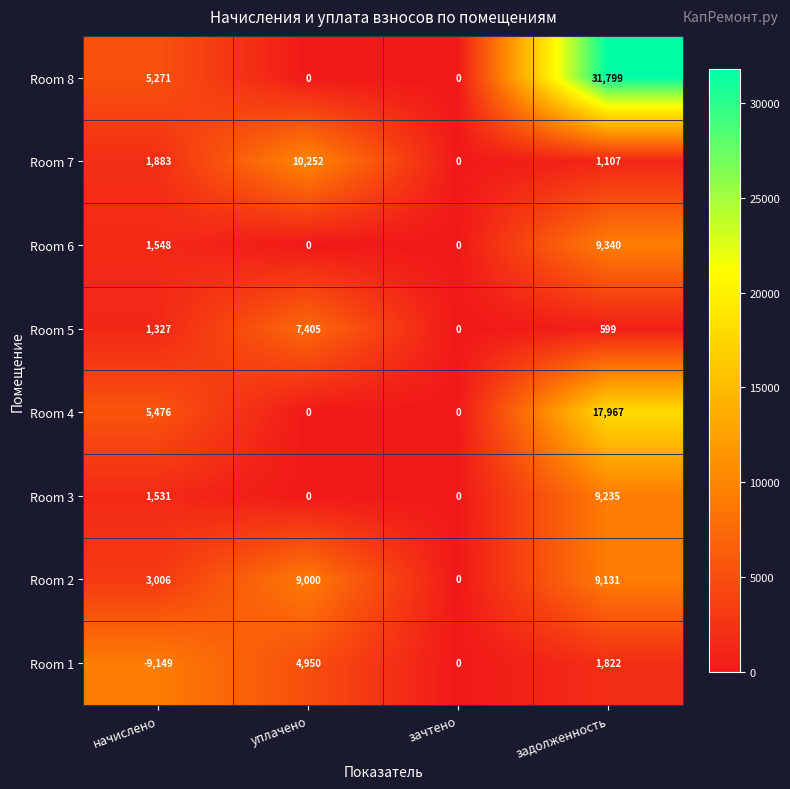

Rank the series by their maximum value, from lowest to highest.

Room 1, Room 5, Room 2, Room 3, Room 6, Room 7, Room 4, Room 8